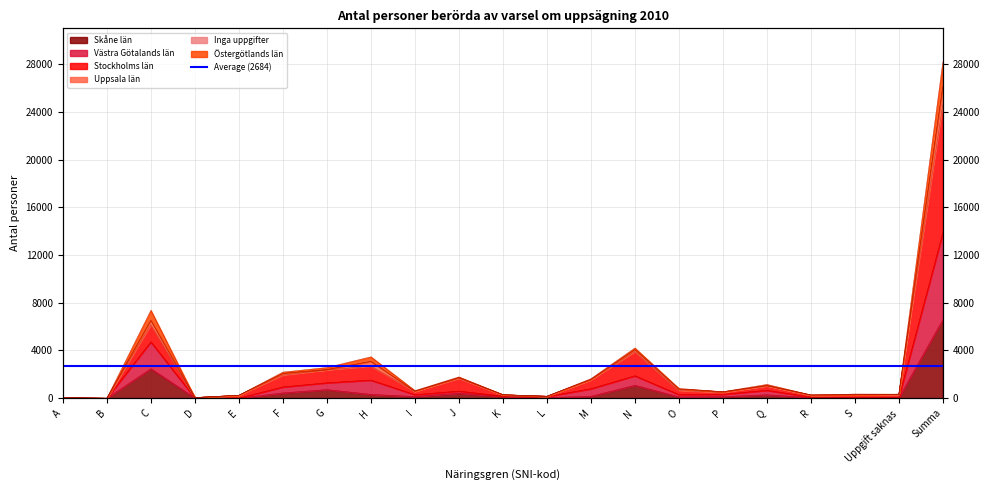

What is the sum of all Uppsala län values?

56354